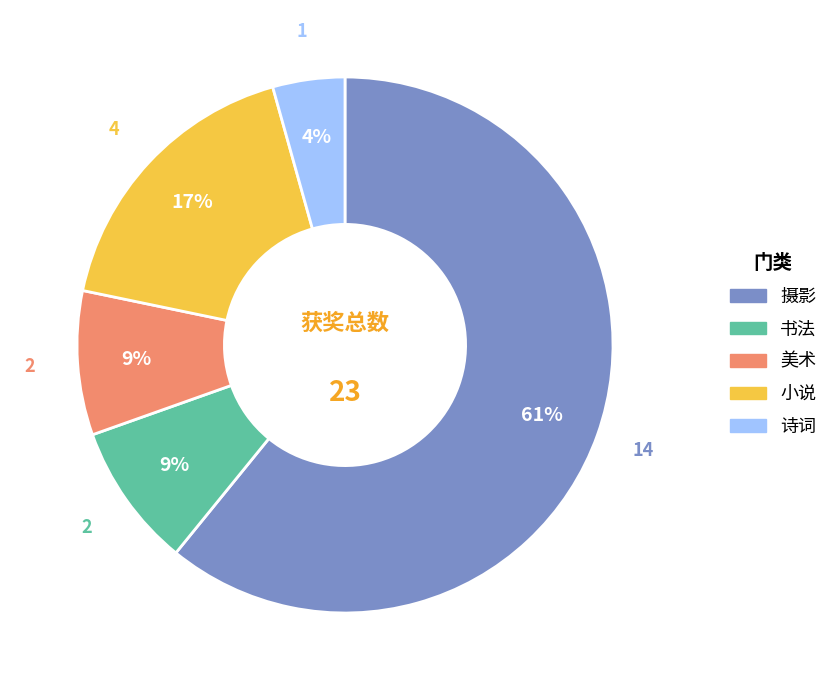

Which has a higher value, 诗词 or 小说?

小说